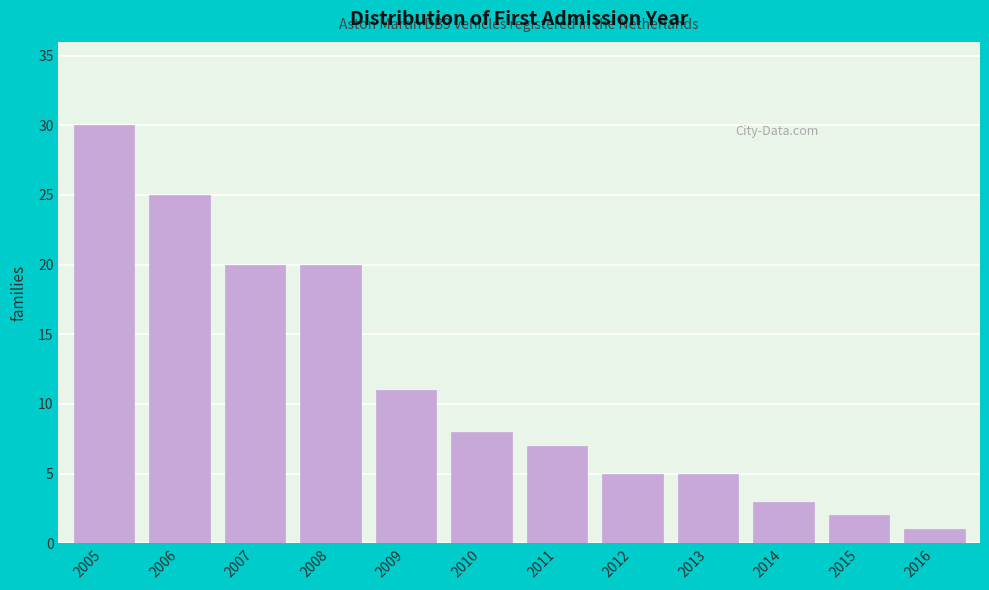

Reading left to right, extract all data points from this chart.

2005=30	2006=25	2007=20	2008=20	2009=11	2010=8	2011=7	2012=5	2013=5	2014=3	2015=2	2016=1